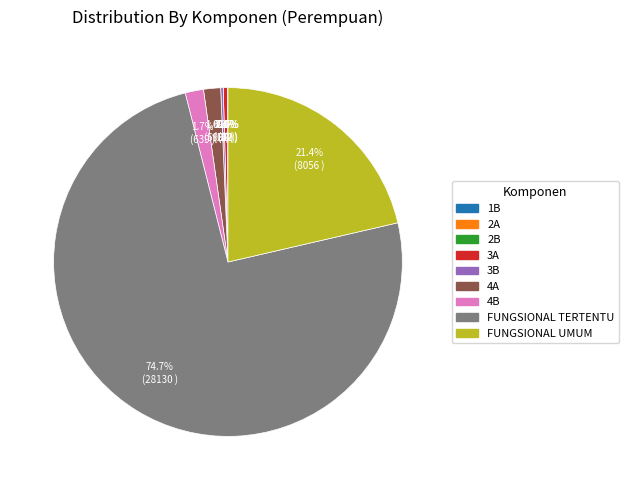

What is the largest slice in the pie chart?

FUNGSIONAL TERTENTU